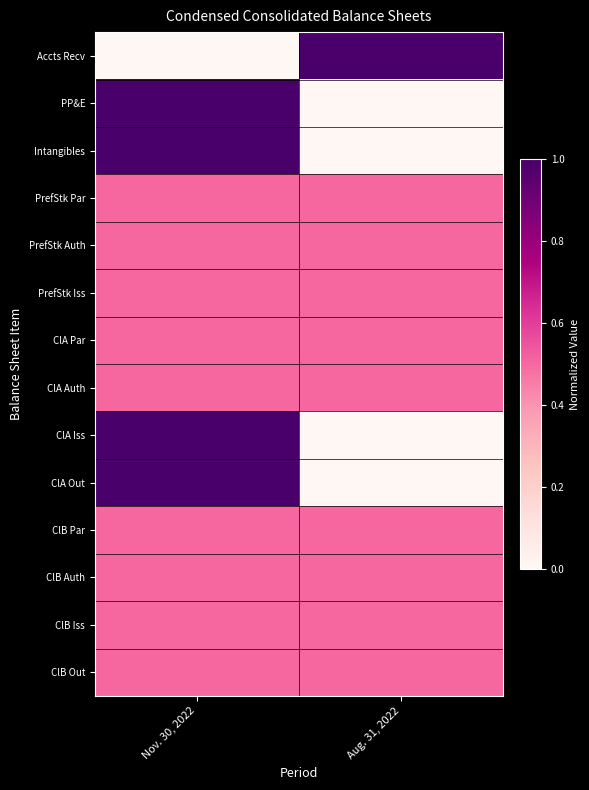

Reading left to right, extract all data points from this chart.

Accts Recv: Nov. 30, 2022=0.0	Aug. 31, 2022=1.0
PP&E: Nov. 30, 2022=1.0	Aug. 31, 2022=0.0
Intangibles: Nov. 30, 2022=1.0	Aug. 31, 2022=0.0
PrefStk Par: Nov. 30, 2022=0.5	Aug. 31, 2022=0.5
PrefStk Auth: Nov. 30, 2022=0.5	Aug. 31, 2022=0.5
PrefStk Iss: Nov. 30, 2022=0.5	Aug. 31, 2022=0.5
ClA Par: Nov. 30, 2022=0.5	Aug. 31, 2022=0.5
ClA Auth: Nov. 30, 2022=0.5	Aug. 31, 2022=0.5
ClA Iss: Nov. 30, 2022=1.0	Aug. 31, 2022=0.0
ClA Out: Nov. 30, 2022=1.0	Aug. 31, 2022=0.0
ClB Par: Nov. 30, 2022=0.5	Aug. 31, 2022=0.5
ClB Auth: Nov. 30, 2022=0.5	Aug. 31, 2022=0.5
ClB Iss: Nov. 30, 2022=0.5	Aug. 31, 2022=0.5
ClB Out: Nov. 30, 2022=0.5	Aug. 31, 2022=0.5